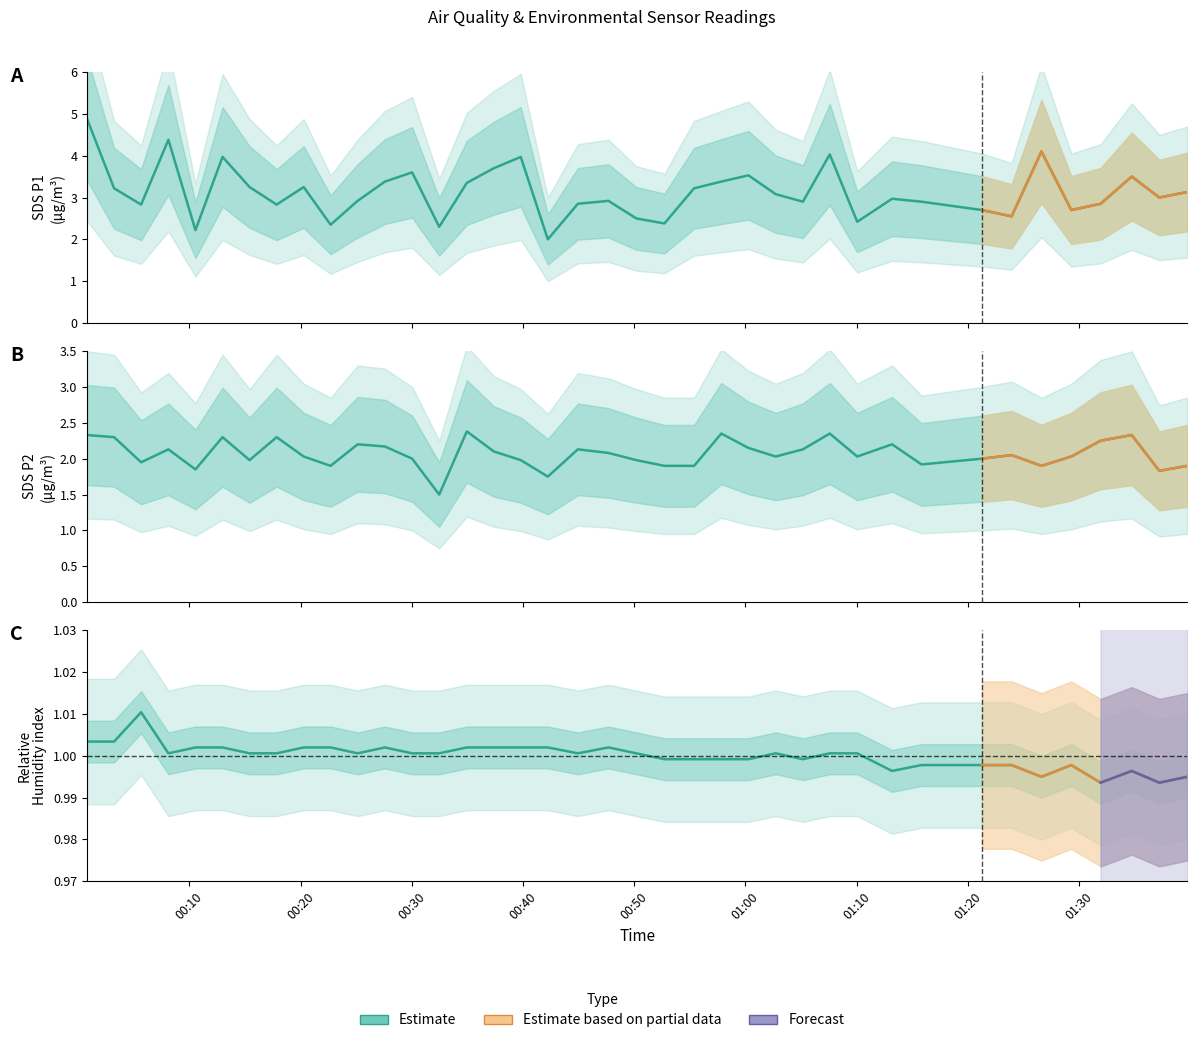

True or false: SDS_P1 and SDS_P2 intersect in this chart.

False